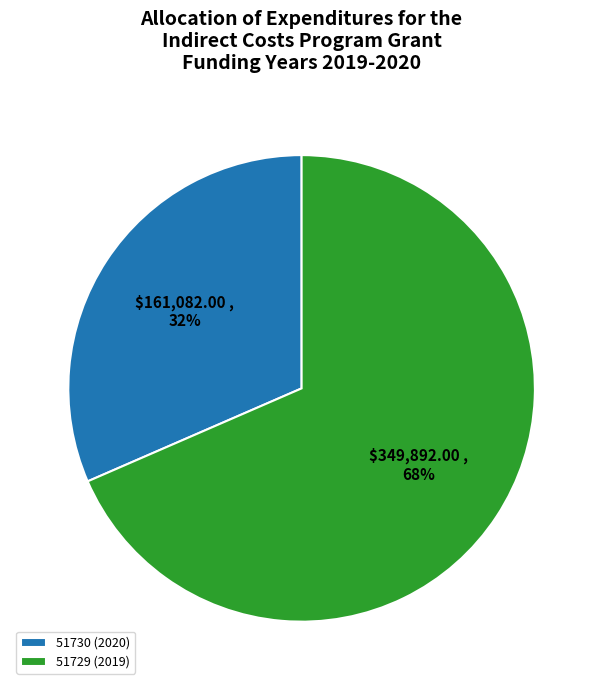

Which category has the biggest portion of the pie?

51729 (2019)